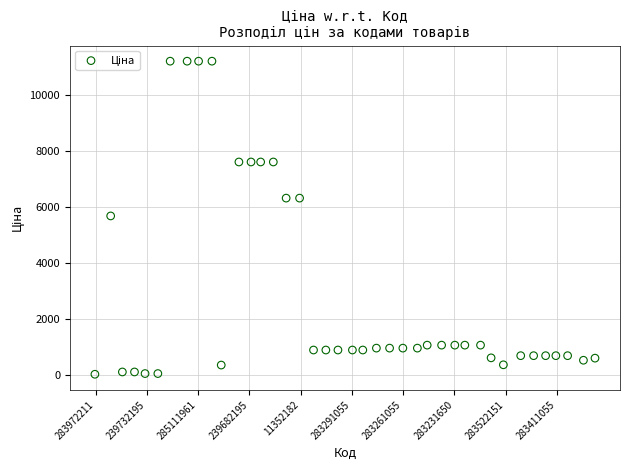

What is the range of X values (max minus min)?

39.0